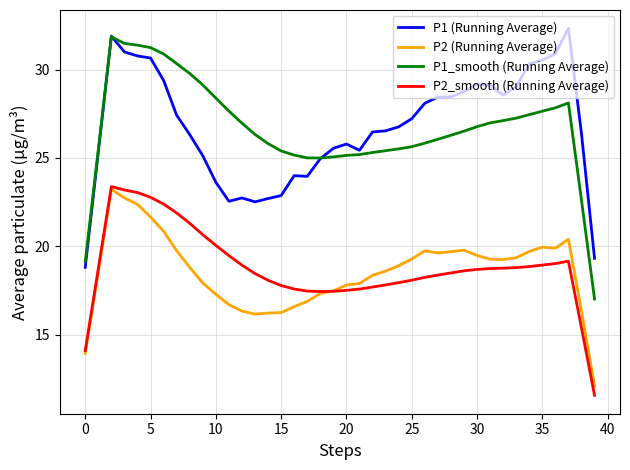

True or false: P1 (Running Average) and P2_smooth (Running Average) cross at least once.

False